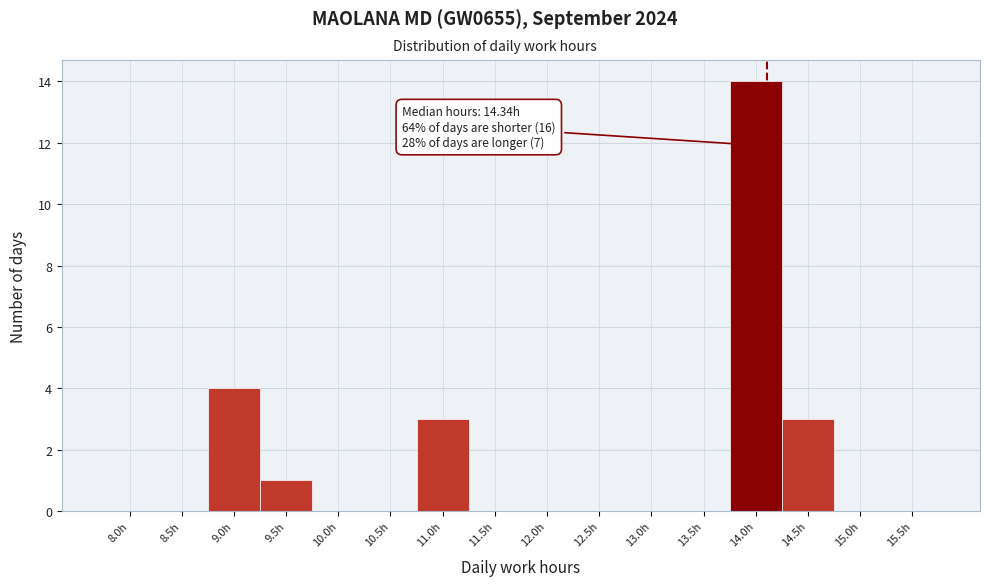

Reading left to right, what are all the values shown in this chart?

8.0h=0	8.5h=0	9.0h=4	9.5h=1	10.0h=0	10.5h=0	11.0h=3	11.5h=0	12.0h=0	12.5h=0	13.0h=0	13.5h=0	14.0h=14	14.5h=3	15.0h=0	15.5h=0